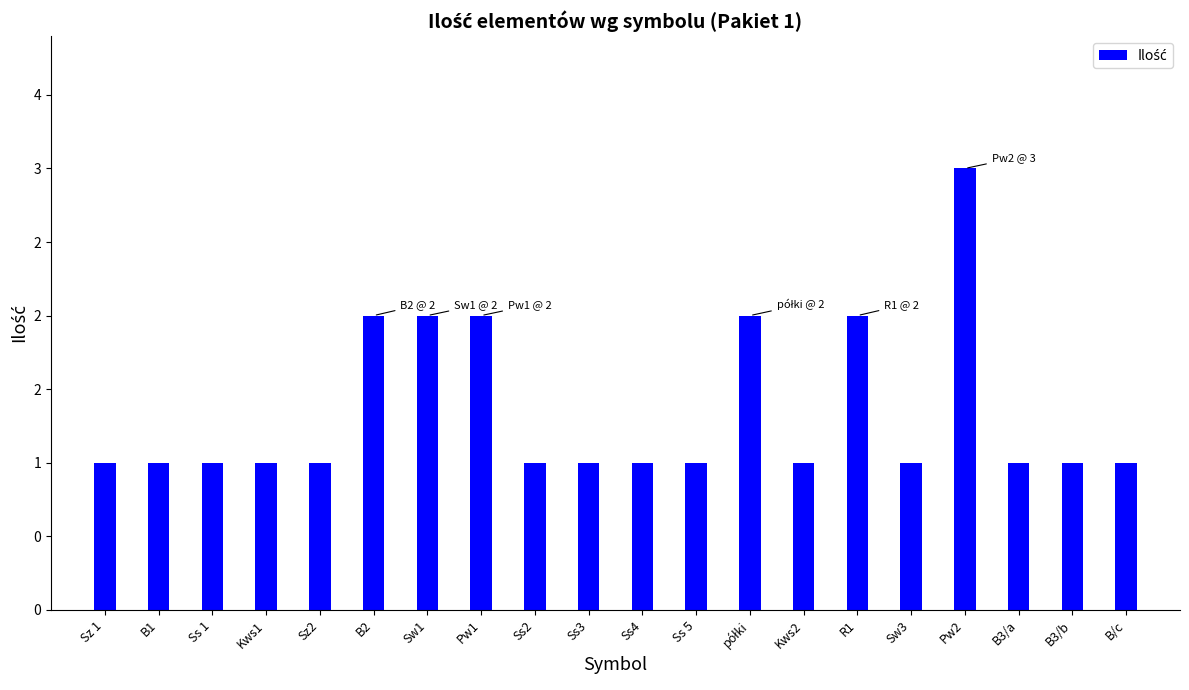

List the labels in order of value, largest first.

Pw2, B2, Sw1, Pw1, półki, R1, Sz 1, B1, Ss 1, Kws1, Sz2, Ss2, Ss3, Ss4, Ss 5, Kws2, Sw3, B3/a, B3/b, B/c